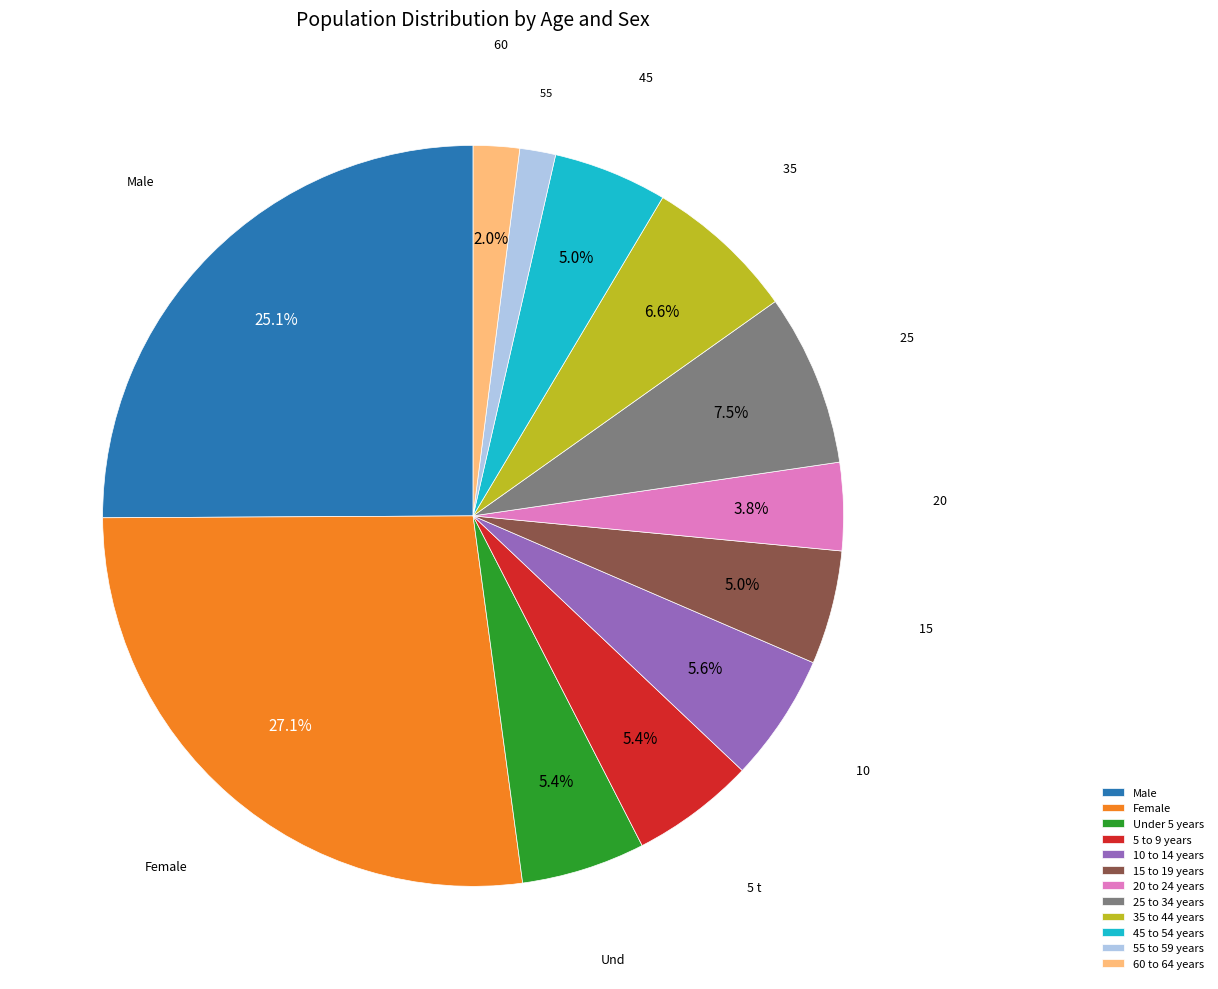

The 5 to 9 years slice represents 1% of the pie. True or false?

False